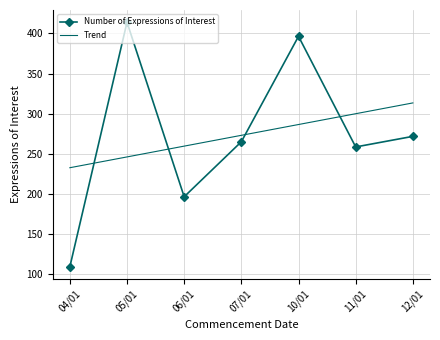

Where do Trend and Number of Expressions of Interest first cross each other?

04/01 and 05/01